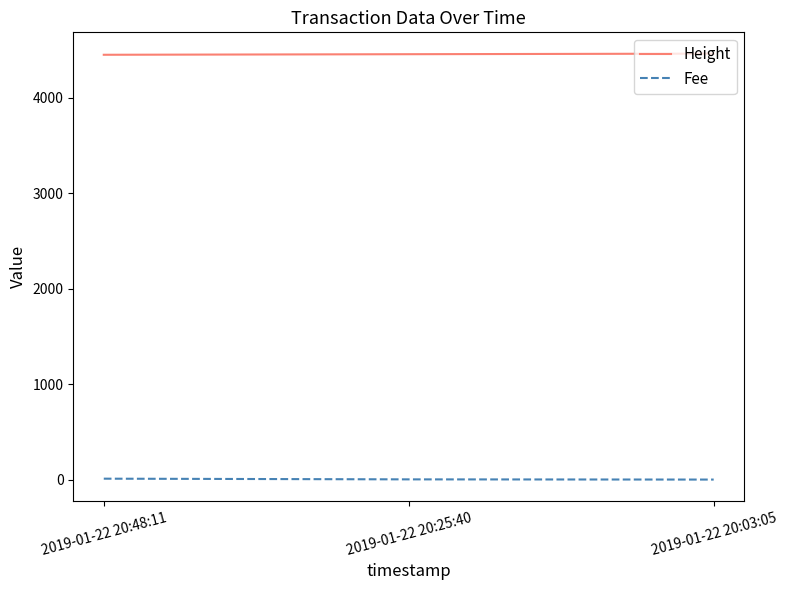

What is the maximum value shown in the chart?

4463.0